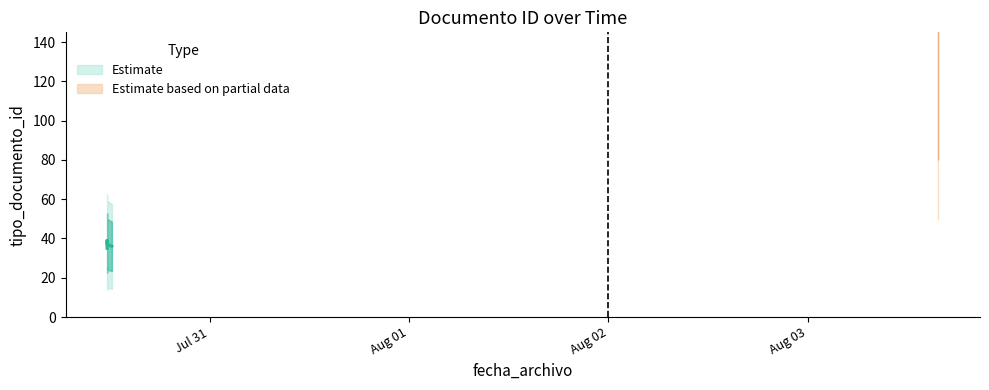

Does the chart have visible grid lines?

No